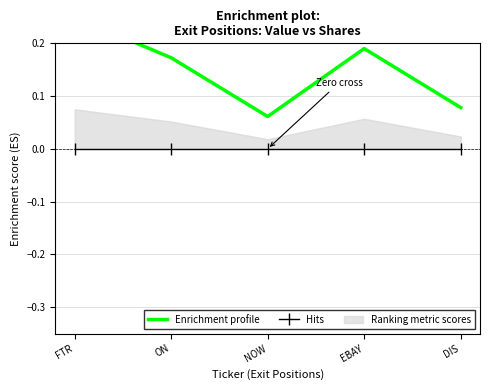

Does the chart have visible grid lines?

Yes